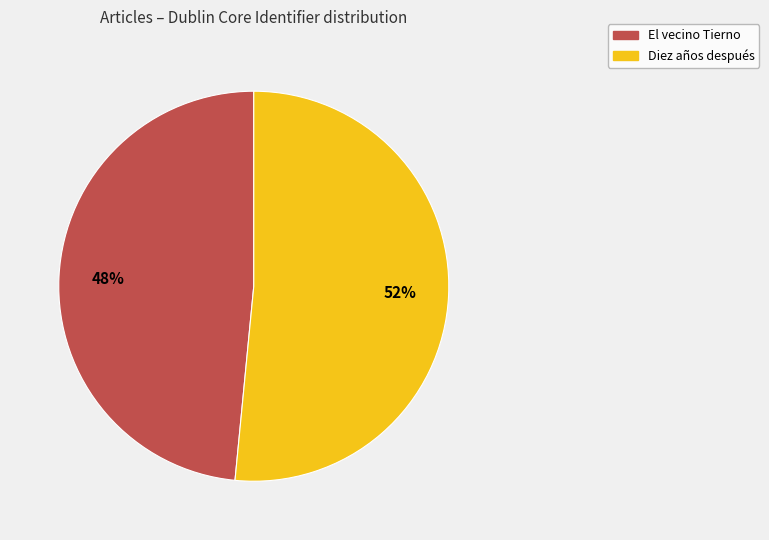

Is there a majority slice in this chart?

Yes